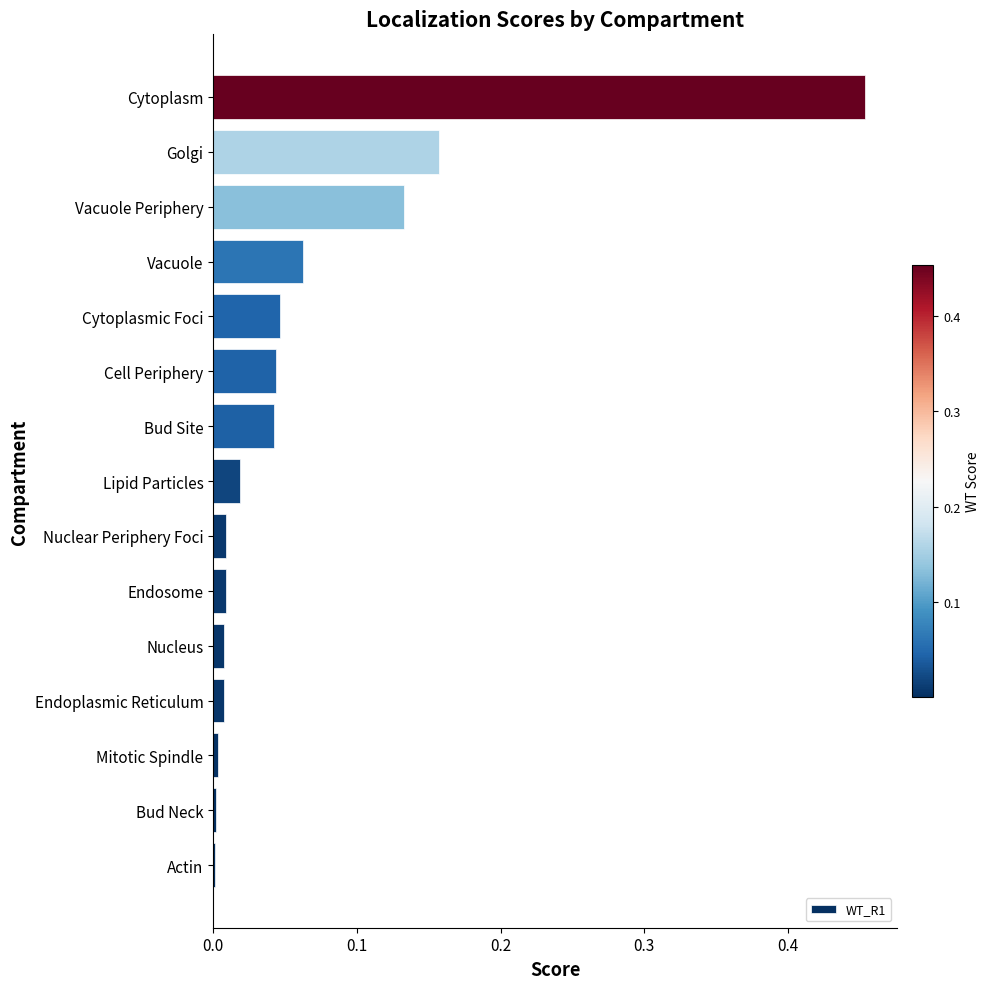

Which has a higher value, Cytoplasm or Bud Site?

Cytoplasm